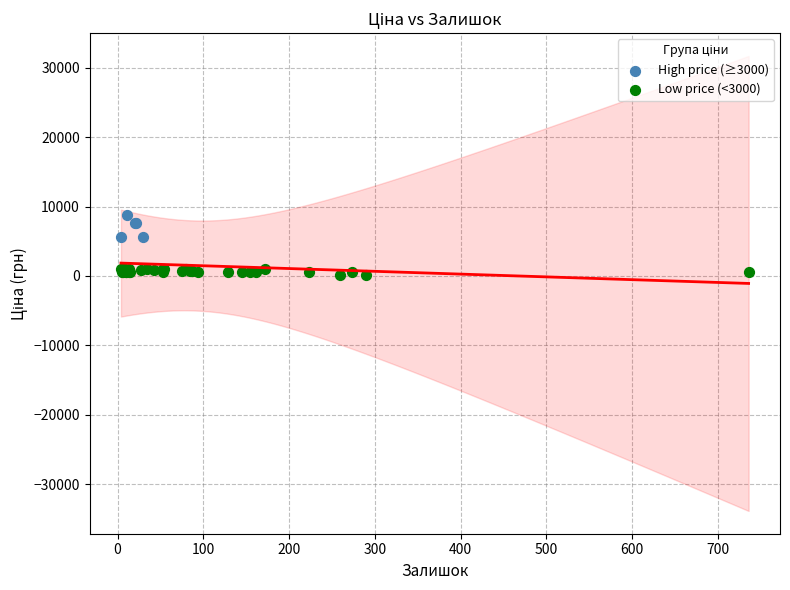

What are all the series names shown in the legend?

High price (≥3000), Low price (<3000)